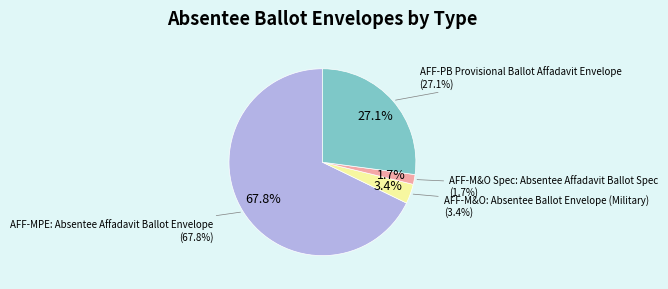

To the nearest percent, what portion does AFF-MPE: Absentee Affadavit Ballot Envelope represent?

68%